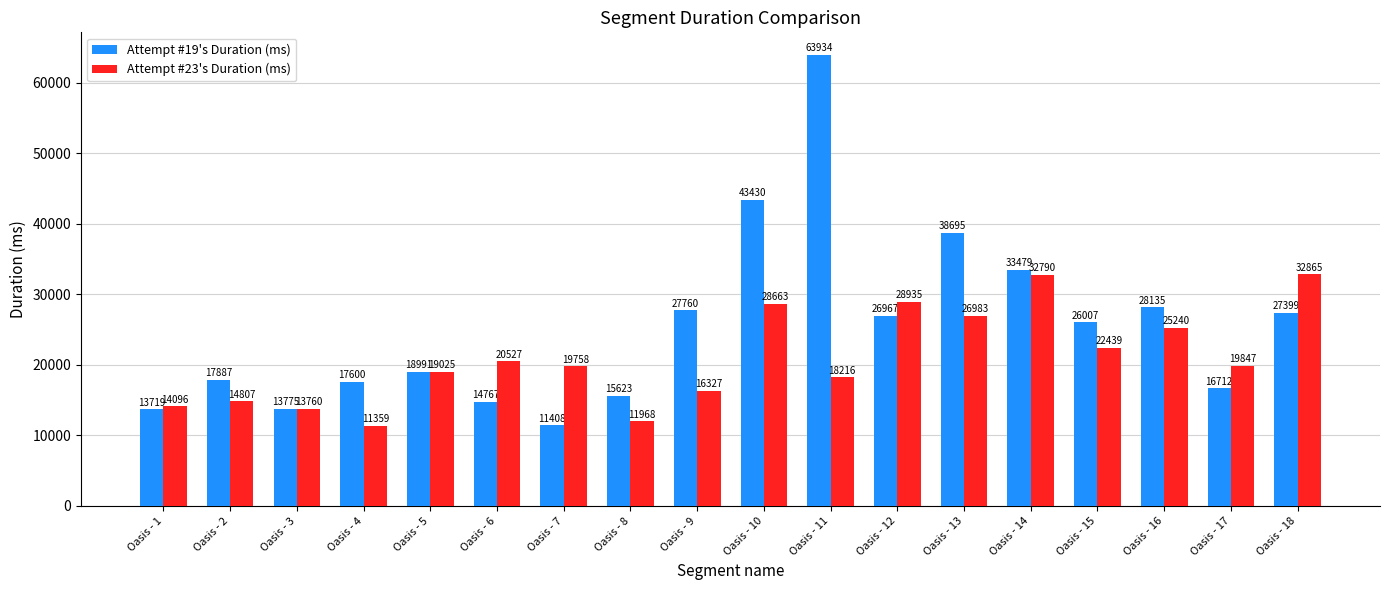

At which label does Attempt #23's Duration (ms) first exceed 19847?

Oasis - 6